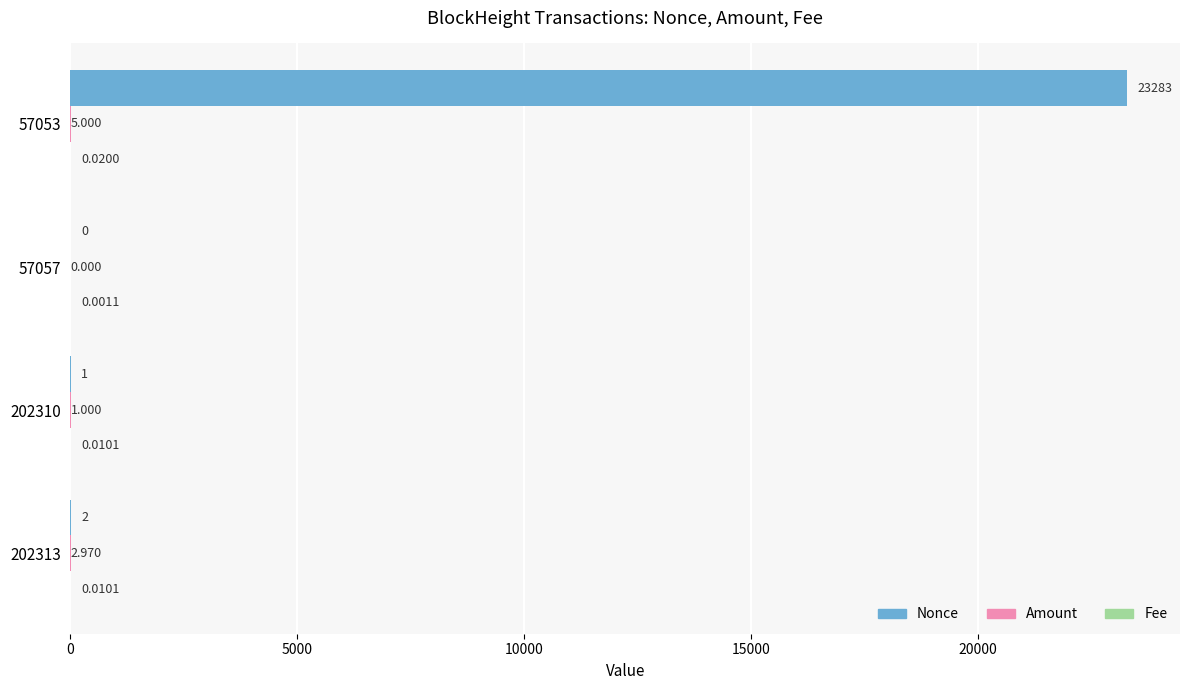

Which series has the largest total across all categories?

Nonce